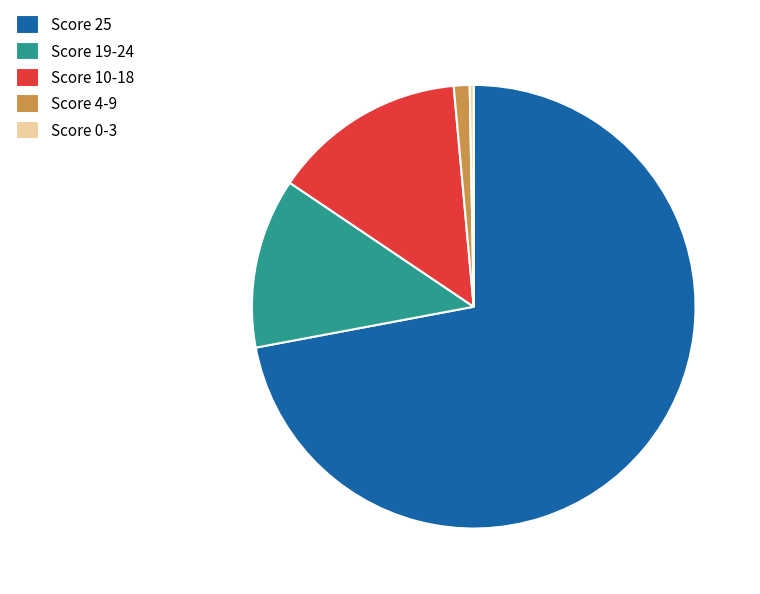

Does Score 25 account for over 50% of the chart?

Yes